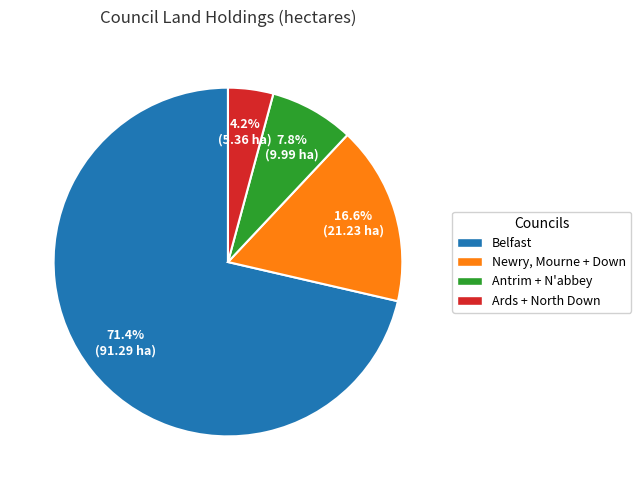

How much of the chart is everything except Belfast?

28.6%